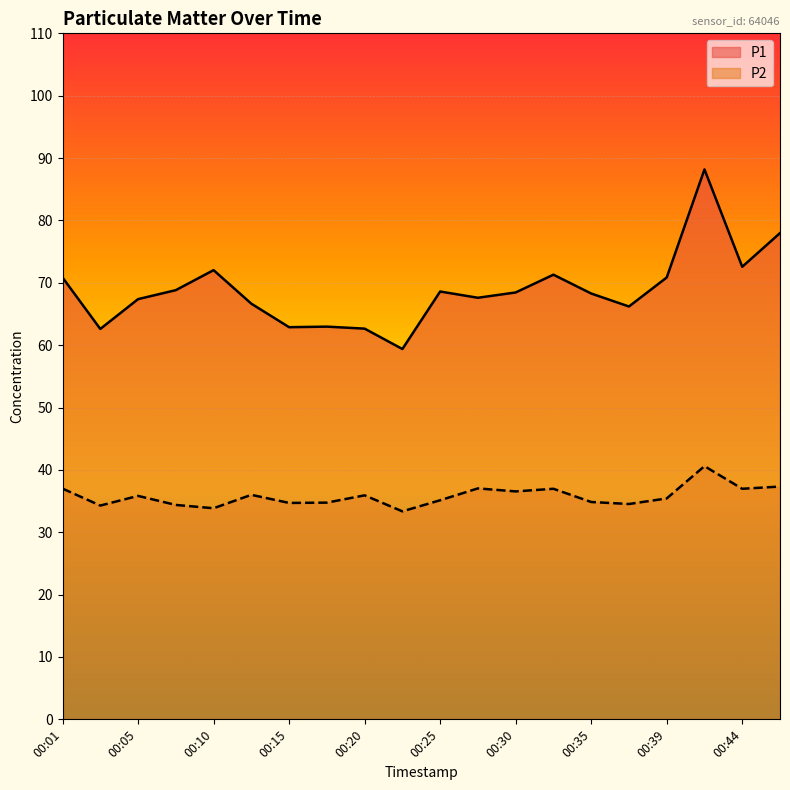

What is the sum of all P1 values?

1376.2